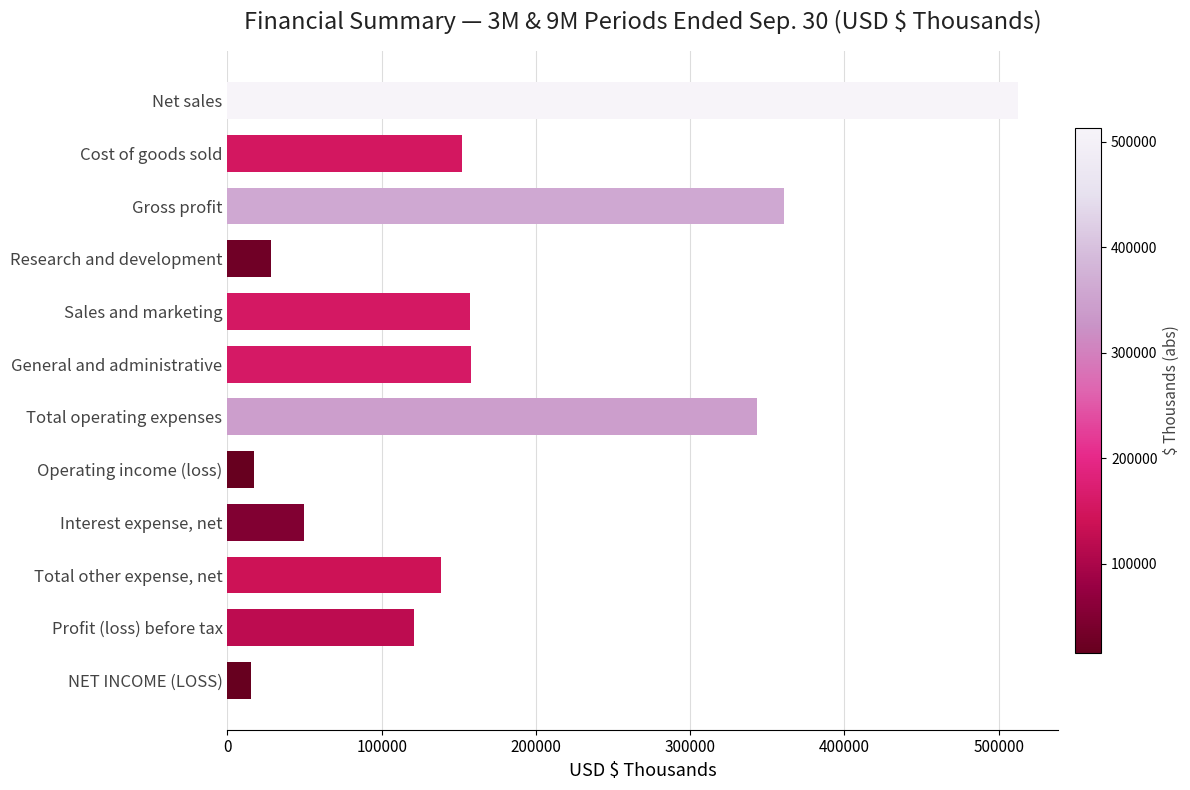

What is the change in value from Operating income (loss) to Total operating expenses?

+325931